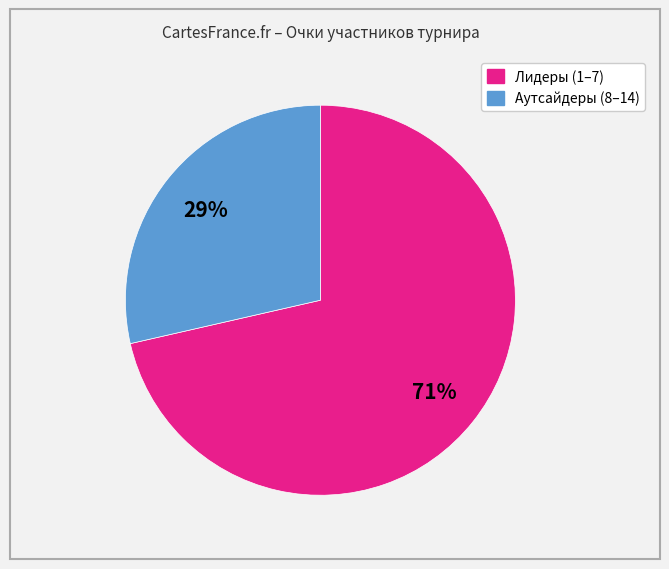

To the nearest percent, what is the average slice percentage?

50%